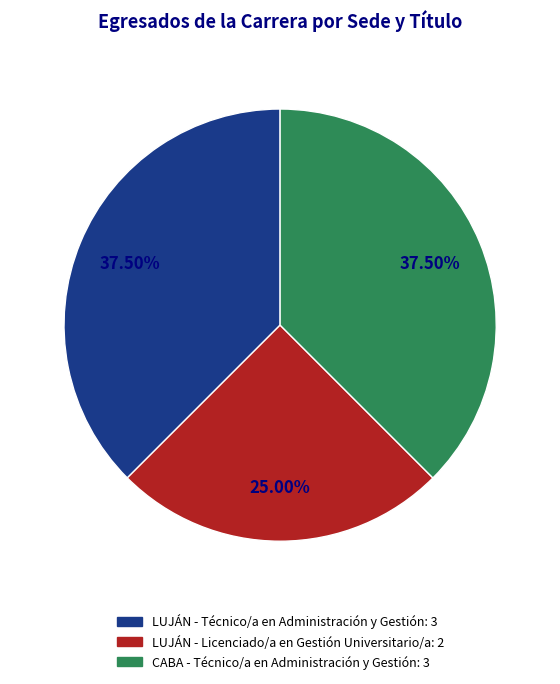

What portion of the pie excludes LUJÁN - Licenciado/a en Gestión Universitario/a?

75.0%